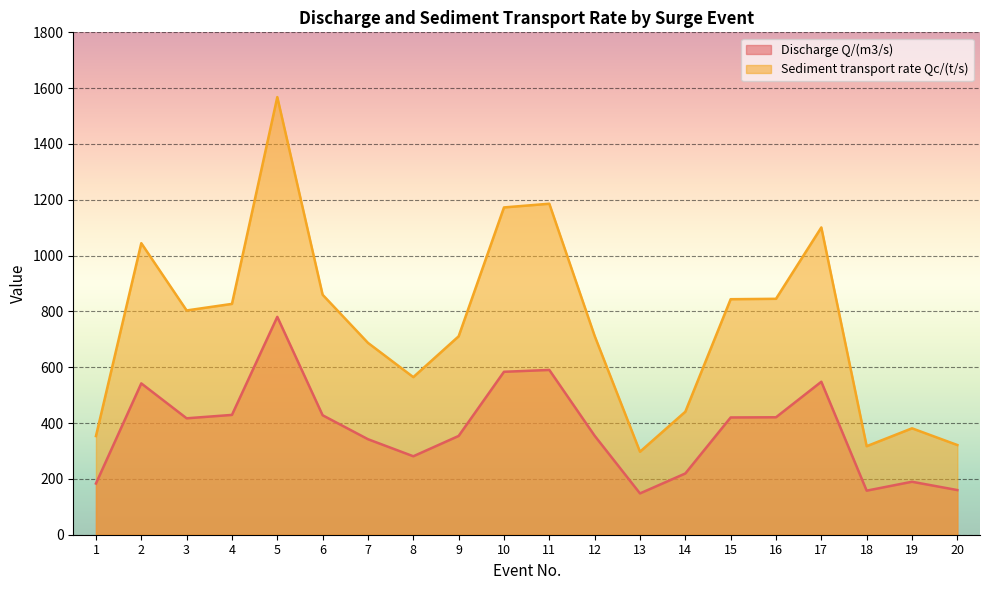

List the series in order of their peak value, highest first.

Sediment transport rate Qc/(t/s), Discharge Q/(m3/s)